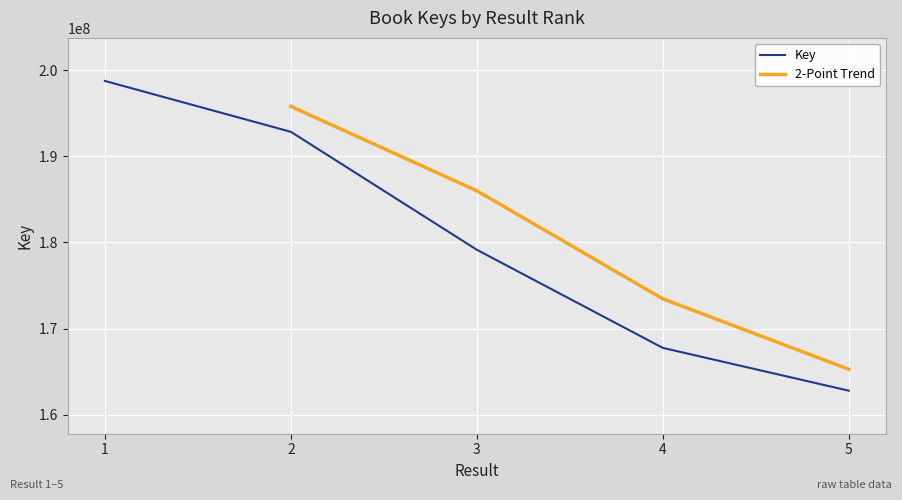

True or false: the data shows 192856217 at 2.

True